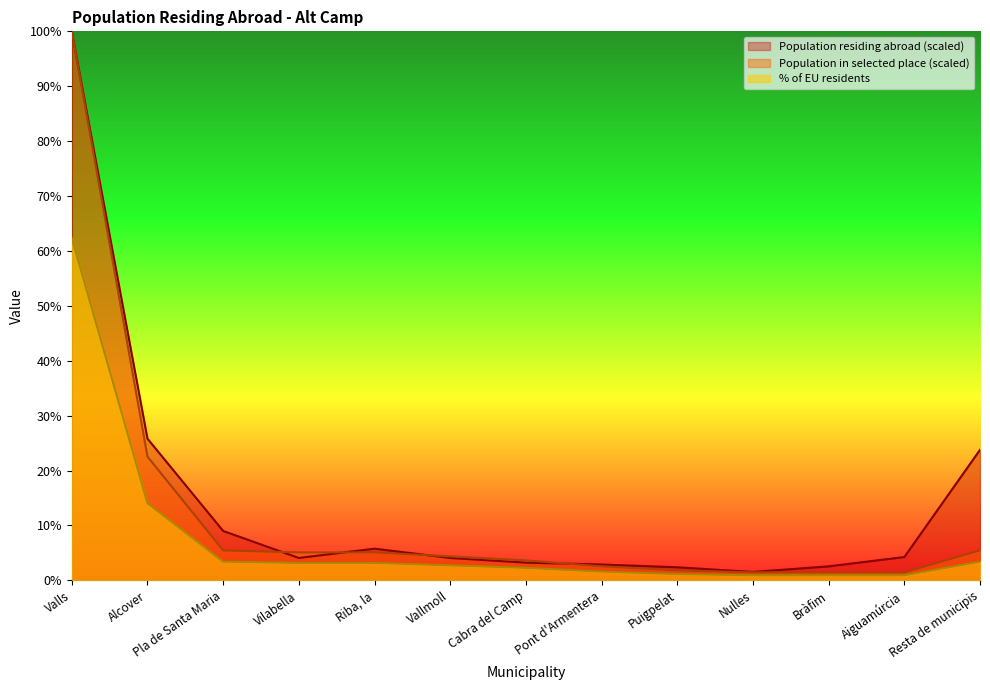

Reading left to right, list all the values displayed in this chart.

Population residing abroad: Valls=100.0	Alcover=25.8	Pla de Santa Maria=9.0	Vilabella=4.1	Riba, la=5.8	Vallmoll=4.1	Cabra del Camp=3.2	Pont d'Armentera=2.9	Puigpelat=2.4	Nulles=1.5	Bràfim=2.5	Aiguamúrcia=4.2	Resta de municipis=23.8
Population in selected place (abs): Valls=100.0	Alcover=22.5	Pla de Santa Maria=5.5	Vilabella=5.1	Riba, la=5.1	Vallmoll=4.4	Cabra del Camp=3.6	Pont d'Armentera=2.5	Puigpelat=1.8	Nulles=1.5	Bràfim=1.5	Aiguamúrcia=1.5	Resta de municipis=5.5
% of EU residents: Valls=62.4	Alcover=14.1	Pla de Santa Maria=3.4	Vilabella=3.2	Riba, la=3.2	Vallmoll=2.7	Cabra del Camp=2.3	Pont d'Armentera=1.6	Puigpelat=1.1	Nulles=0.9	Bràfim=0.9	Aiguamúrcia=0.9	Resta de municipis=3.4